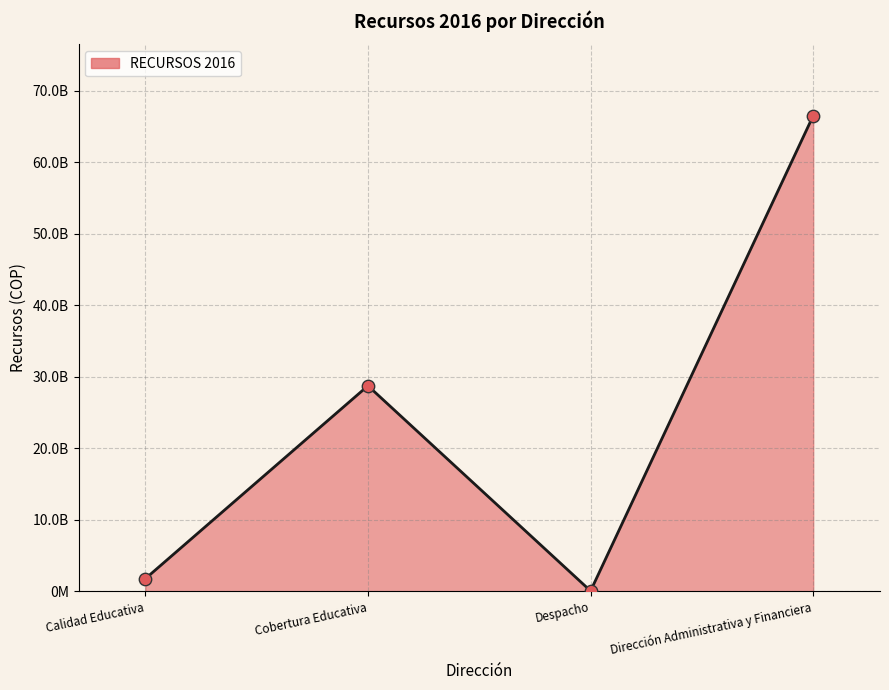

What is the change in value from Calidad Educativa to Dirección Administrativa y Financiera?

+64751392969